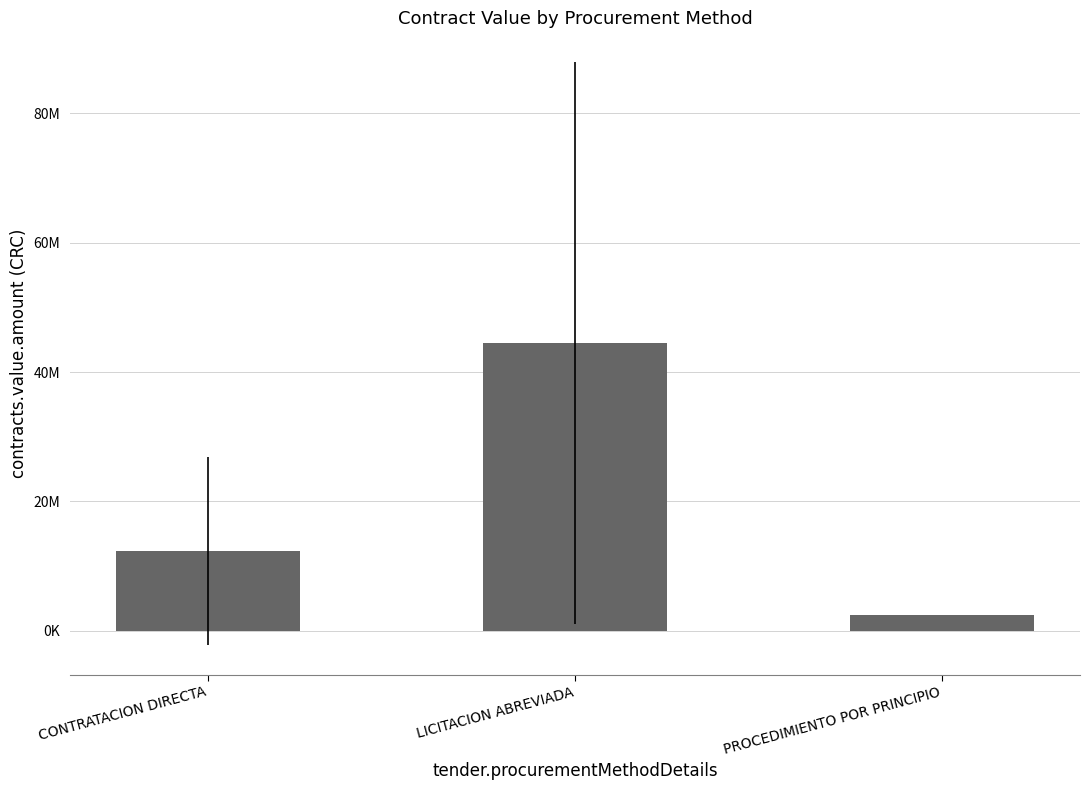

What is the greatest value displayed?

44500000.0